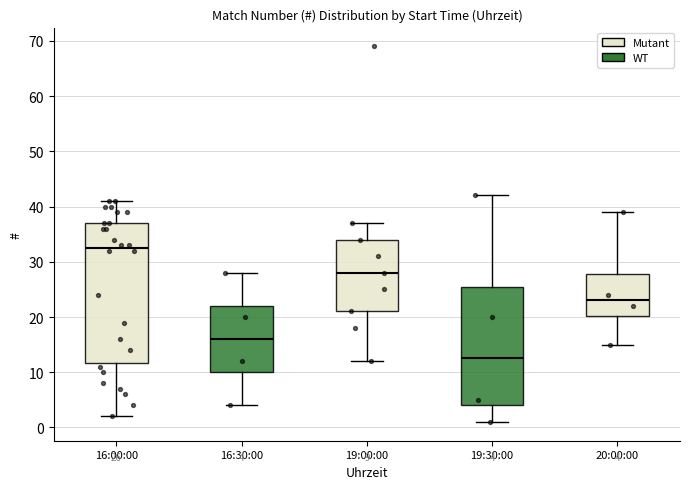

Which box's median line is the lowest?

19:30:00